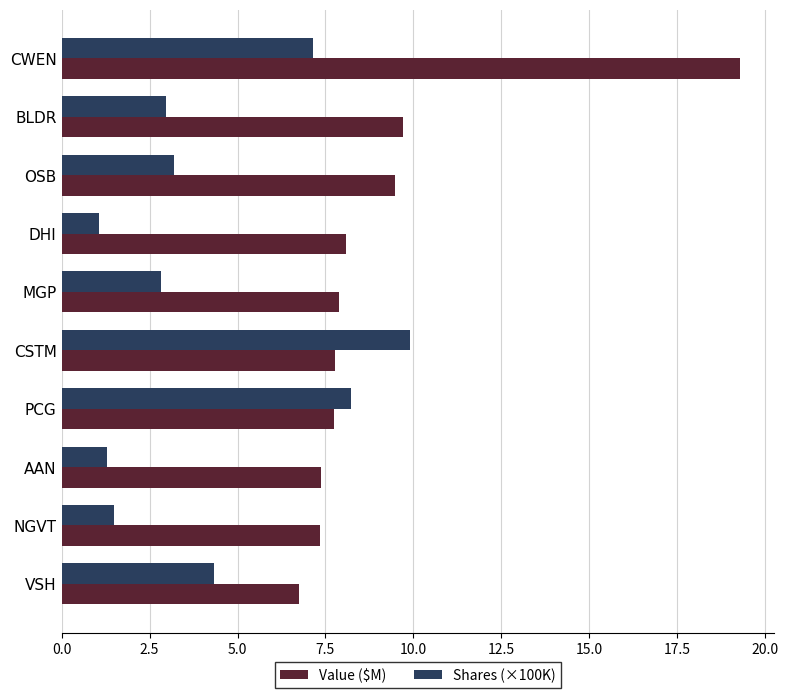

Between MGP and AAN, which series saw the biggest shift?

Shares (×100K)